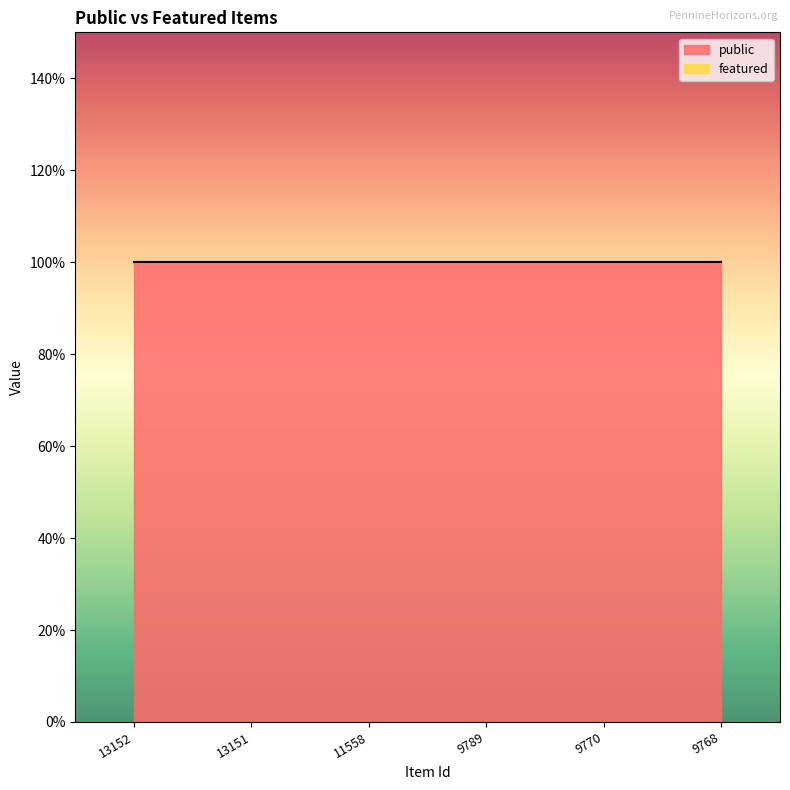

The value of public at 9789 is 1. True or false?

True